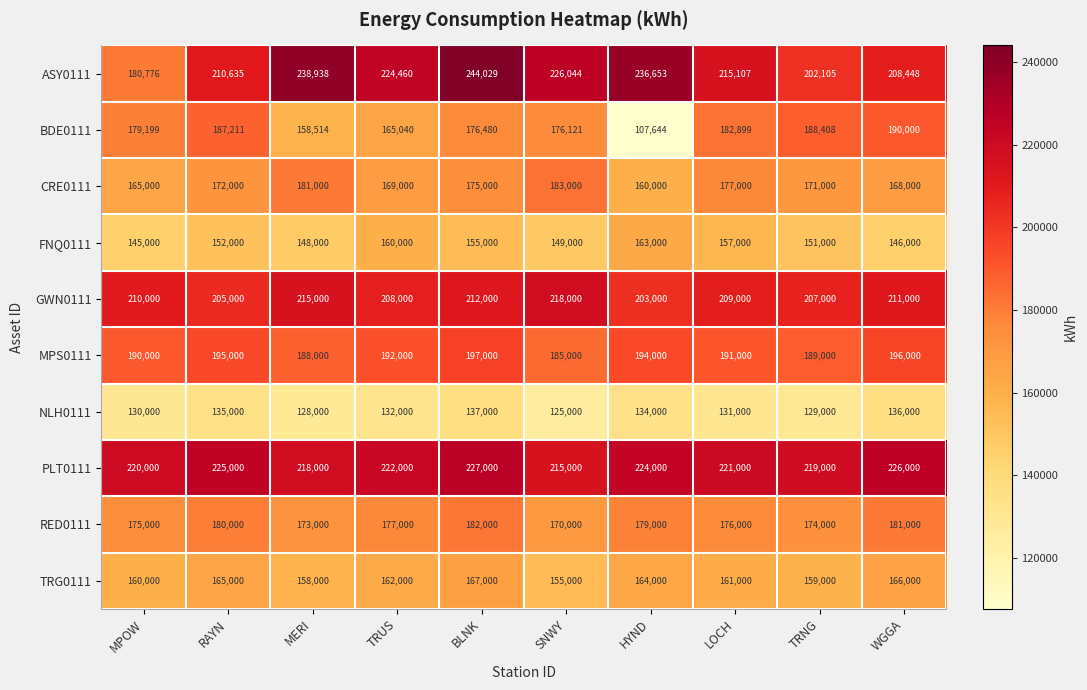

The value of RED0111 at TRNG is 71038. True or false?

False